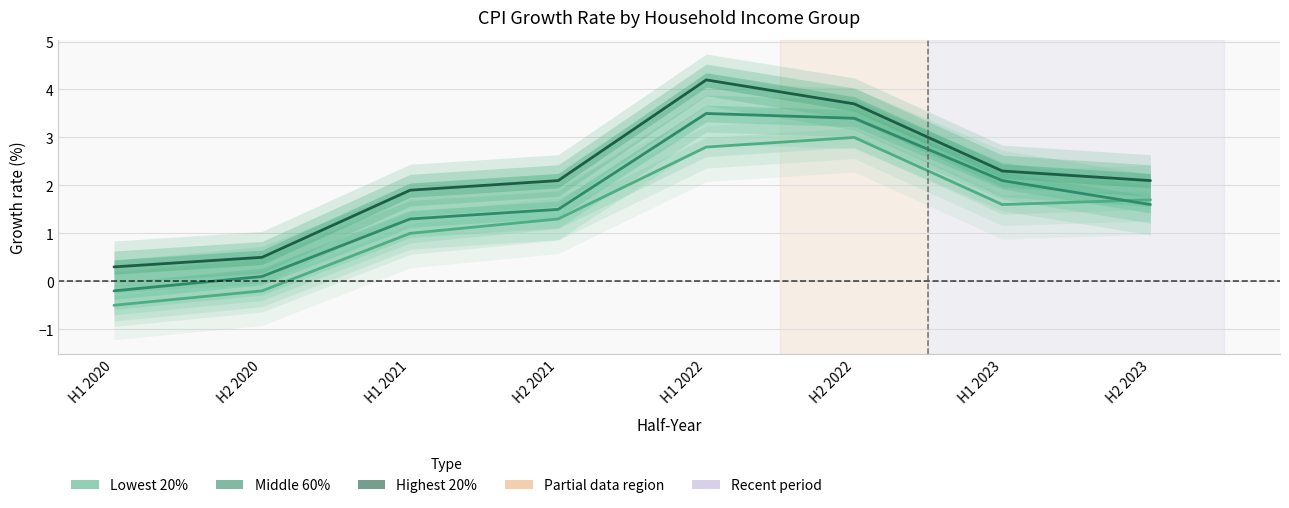

What is the smallest value displayed?

-0.5